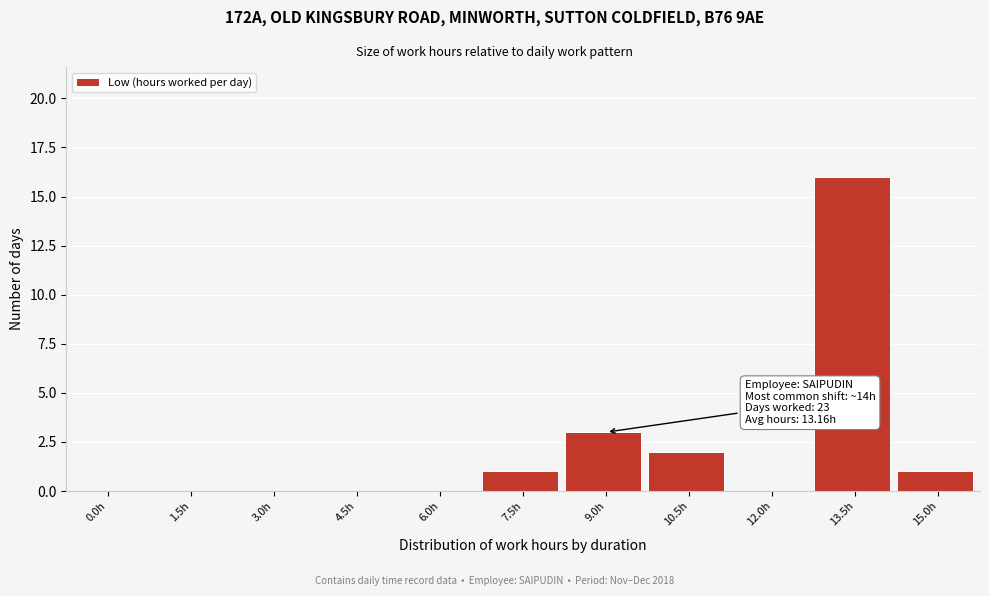

Reading left to right, transcribe all the data shown in this chart.

0.0h=0	1.5h=0	3.0h=0	4.5h=0	6.0h=0	7.5h=1	9.0h=3	10.5h=2	12.0h=0	13.5h=16	15.0h=1